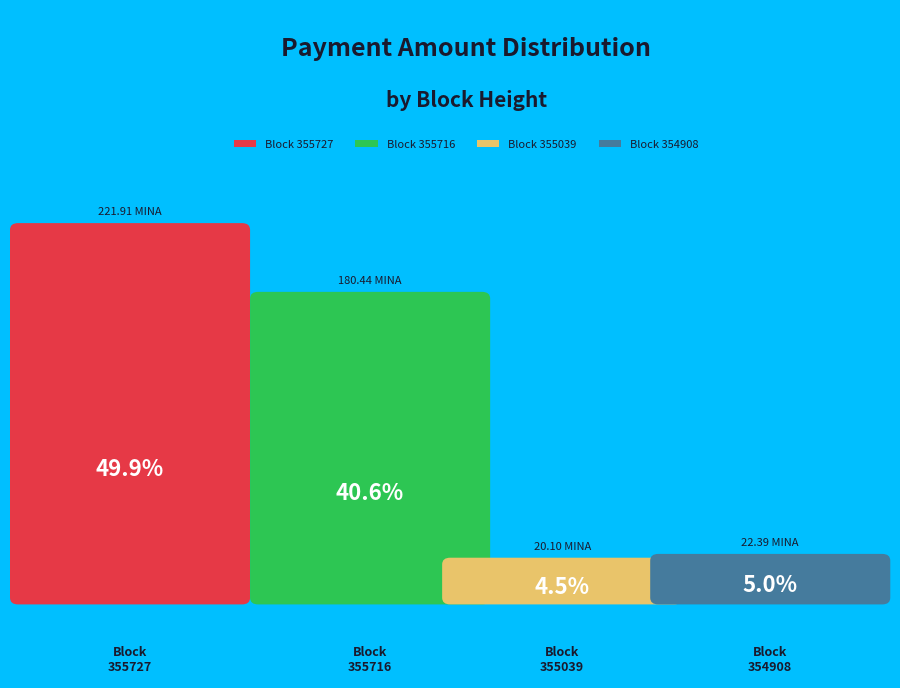

What portion of the pie excludes 354908?

95.0%